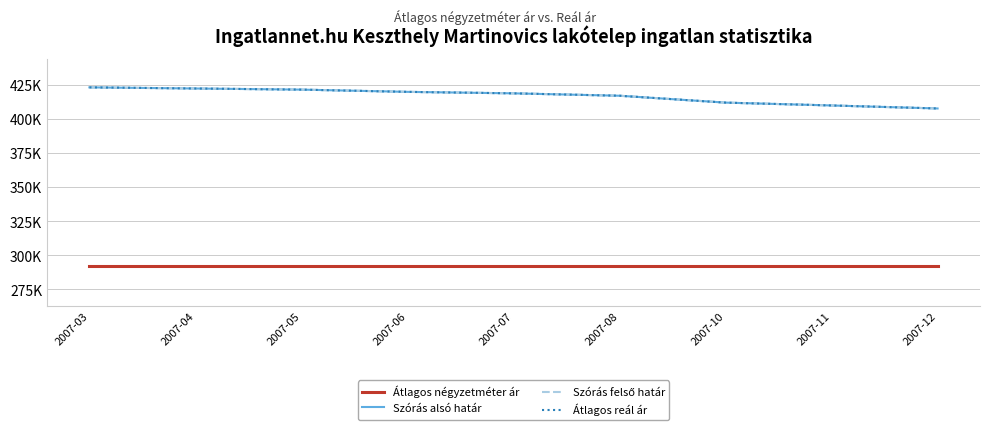

What is the total value across all series at 2007-03?

1561649